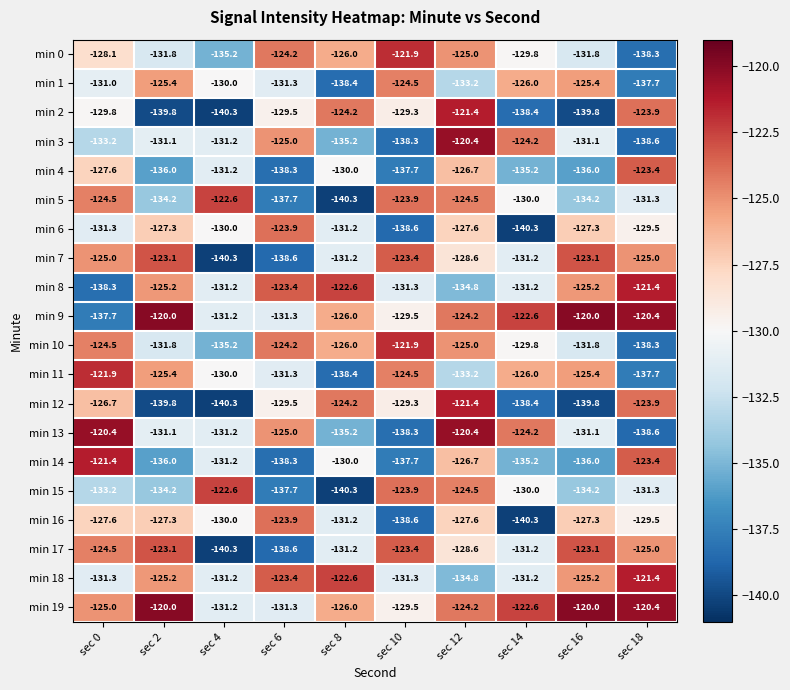

The min 5 series shows -122.6 at sec 4. True or false?

True